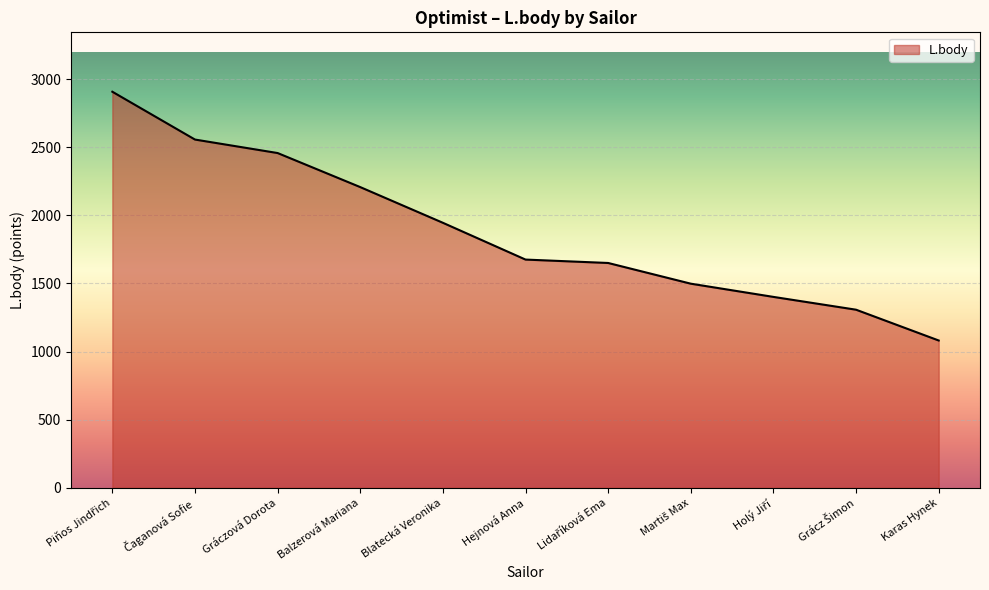

Reading left to right, transcribe all the data shown in this chart.

2907	2556	2457	2207	1945	1675	1650	1498	1401	1307	1081